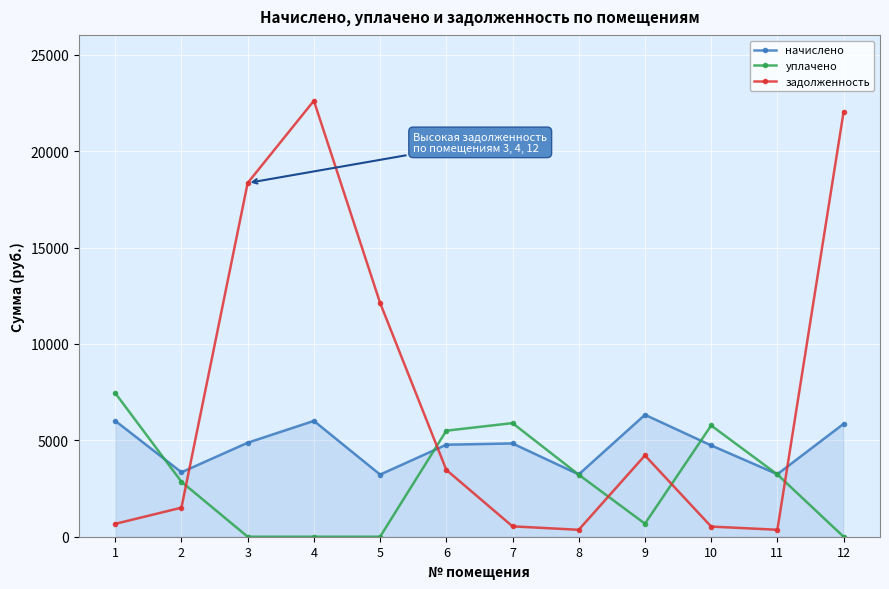

What is the value of the задолженность point at the 5th from the left?

12128.4